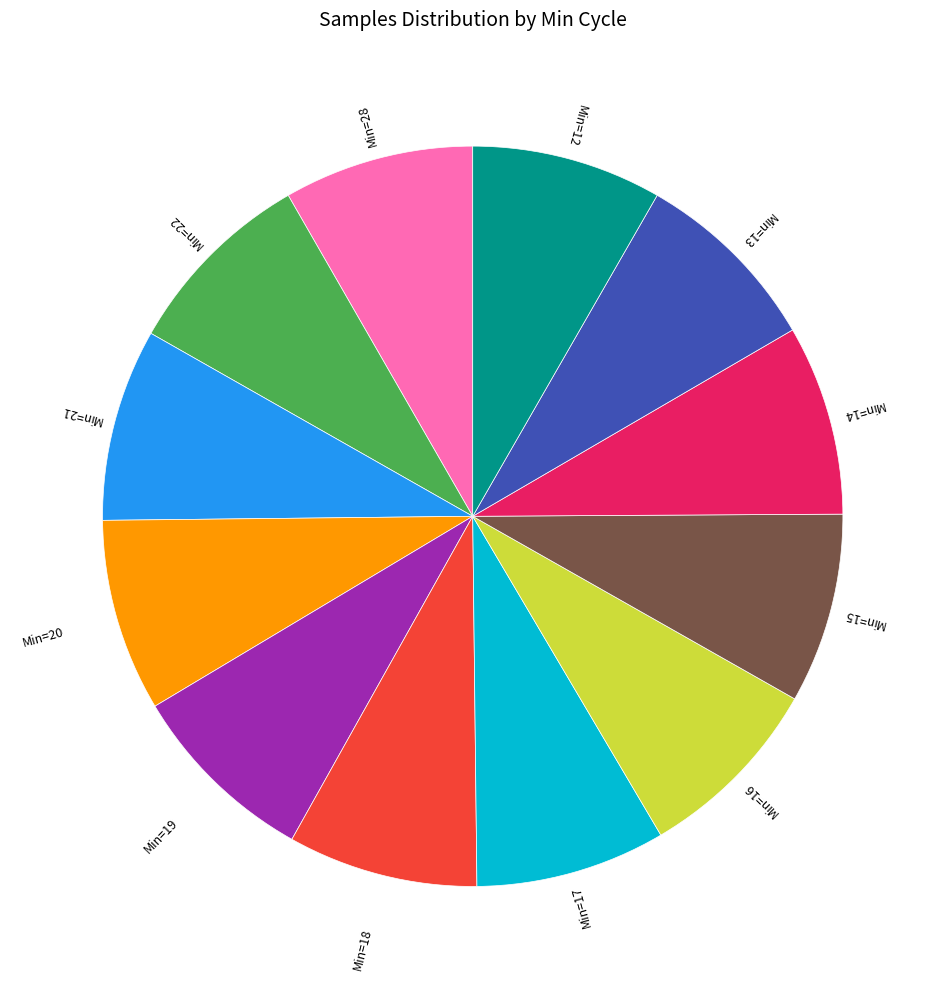

Is the sum of Min=21 and Min=19 greater than half?

No